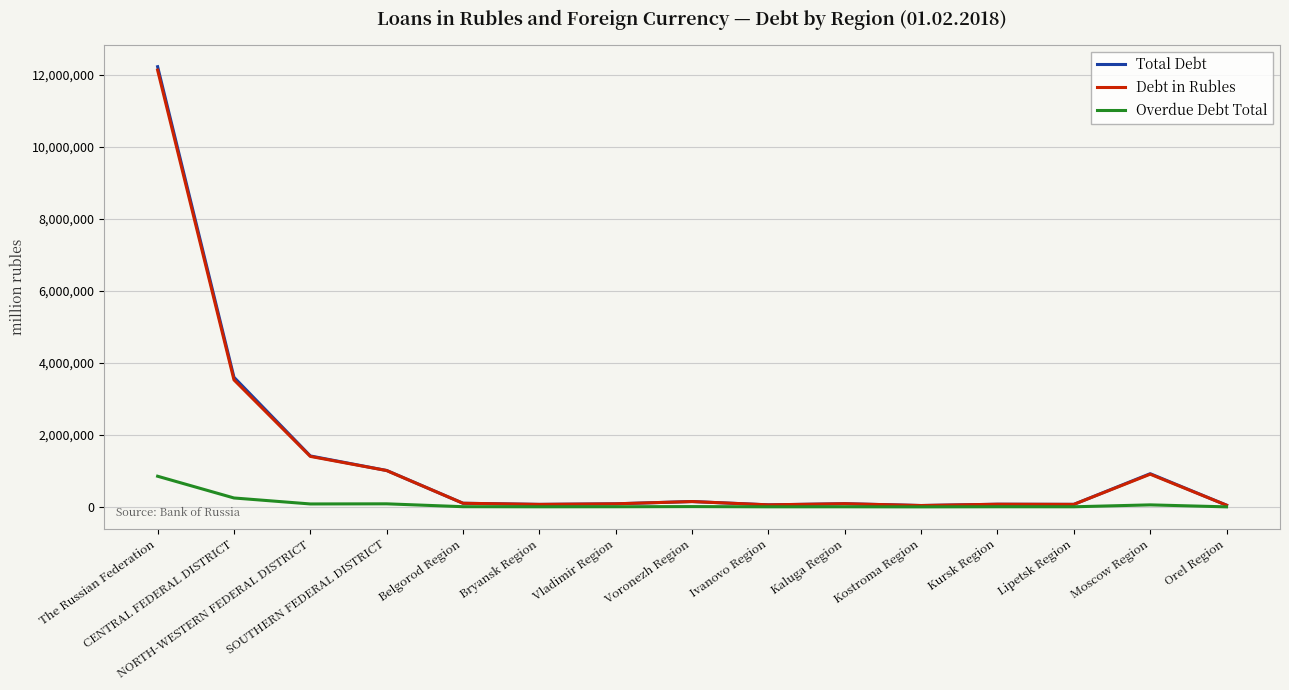

What is the maximum value shown in the chart?

12220613